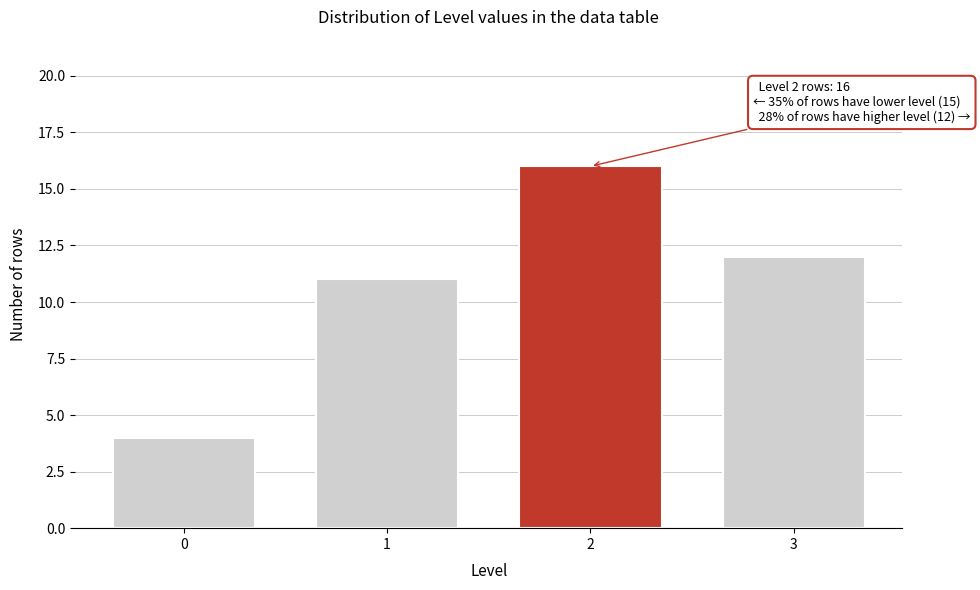

Reading left to right, what are all the values shown in this chart?

4	11	16	12